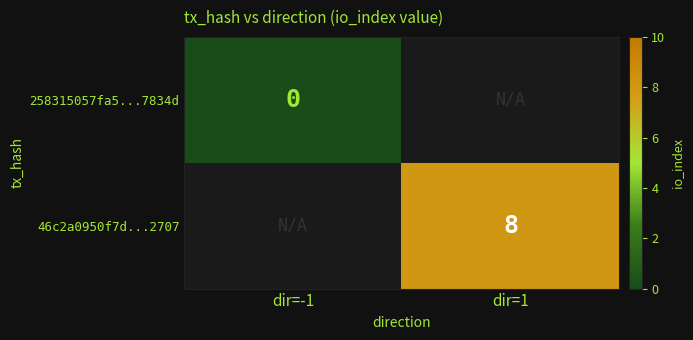

Is the value of 258315057fa5...7834d at dir=-1 greater than the value of 46c2a0950f7d...2707 at dir=1?

No